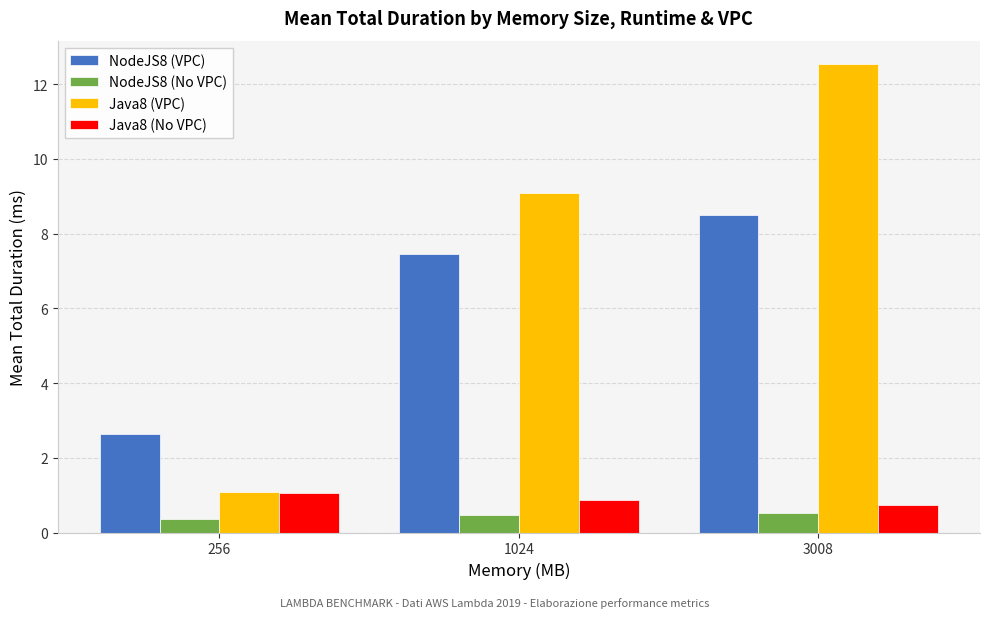

Reading left to right, what are all the values shown in this chart?

NodeJS8 (VPC): 256=2.6	1024=7.4	3008=8.5
NodeJS8 (No VPC): 256=0.4	1024=0.5	3008=0.5
Java8 (VPC): 256=1.1	1024=9.1	3008=12.5
Java8 (No VPC): 256=1.0	1024=0.9	3008=0.7